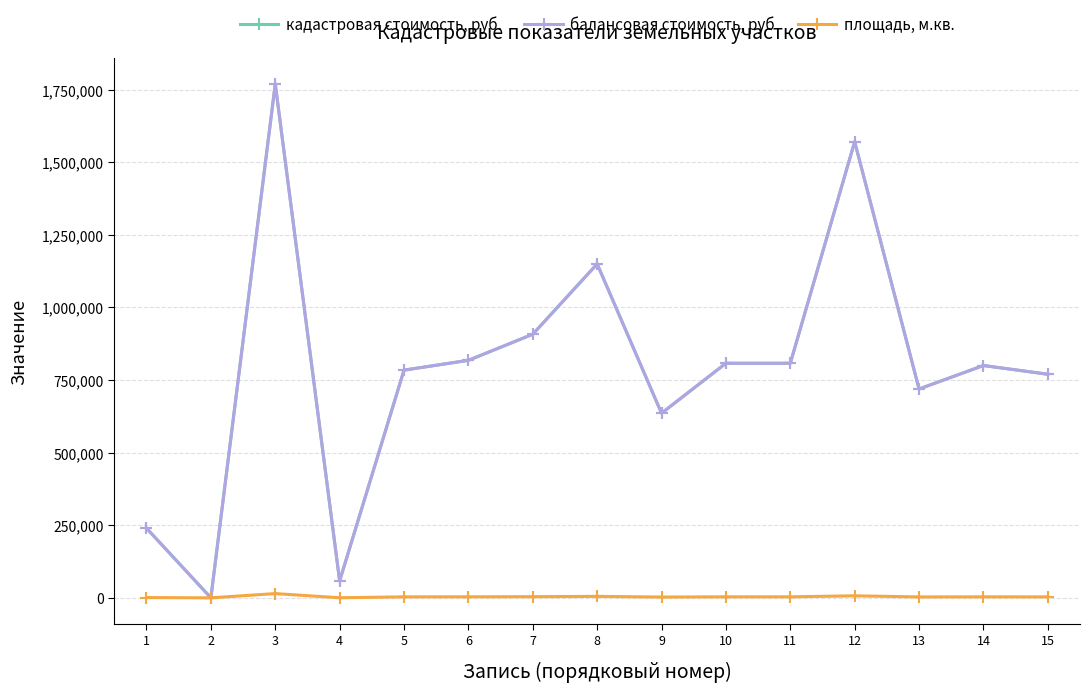

True or false: площадь, м.кв. has a value of 149.0 at 2.

True